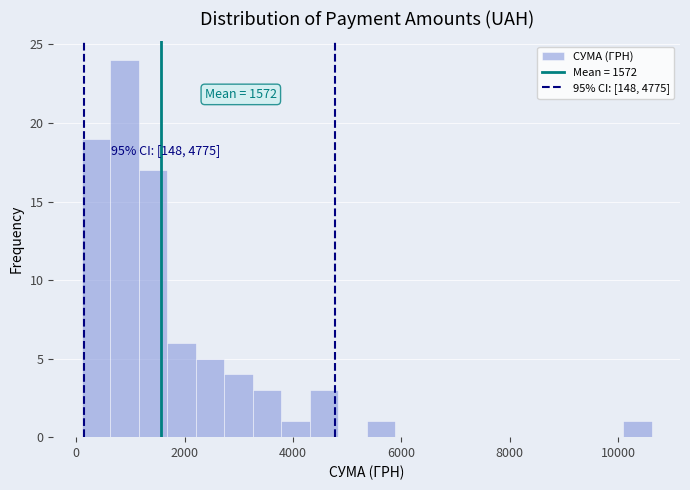

Around what value on the x-axis is the tallest bar? Give the approximate position of its centre, as read against the axis.

800